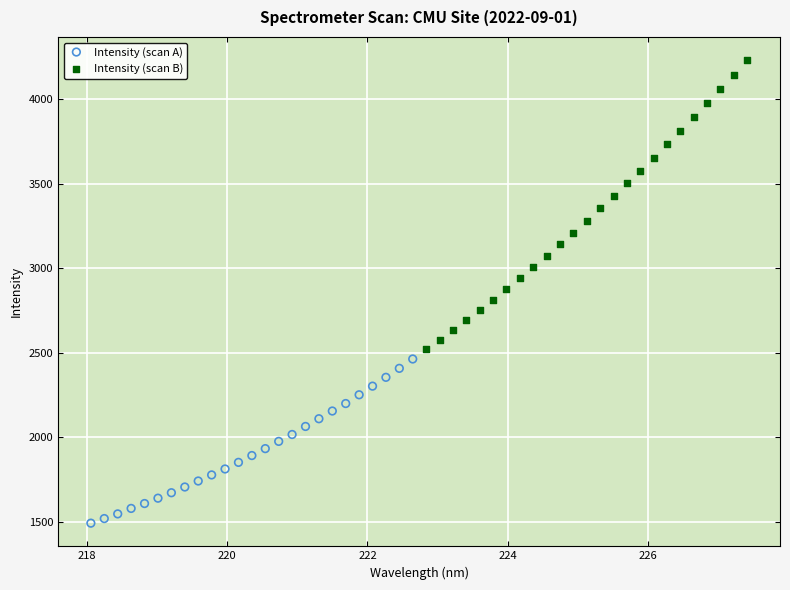

What are all the series names shown in the legend?

Intensity (scan A), Intensity (scan B)